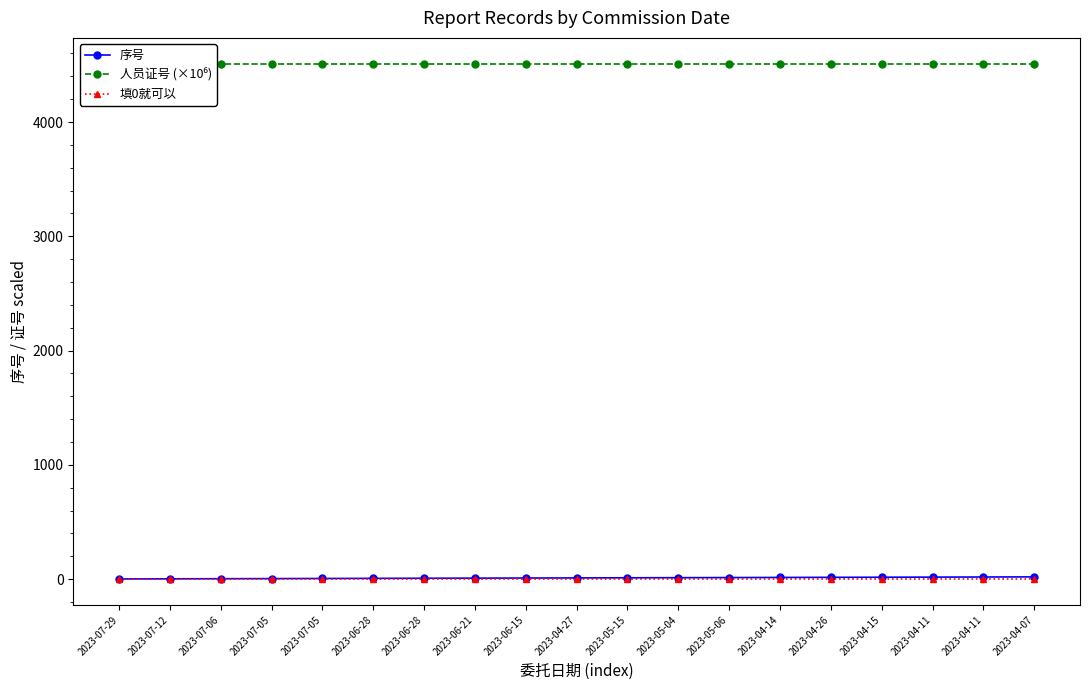

Is it true that 人员证号 (×10⁶) equals 1367.7 at 2023-07-12?

False